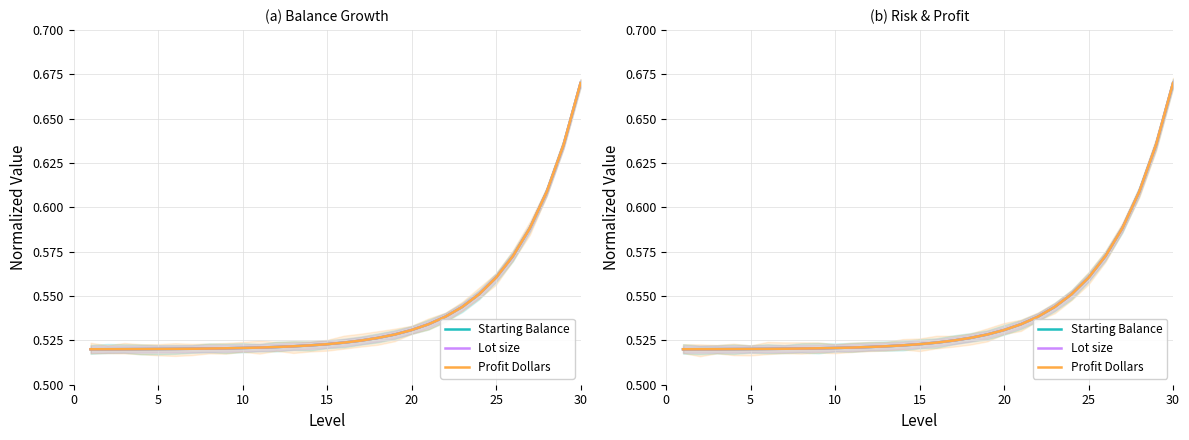

True or false: Profit Dollars and Lot size cross at least once.

False